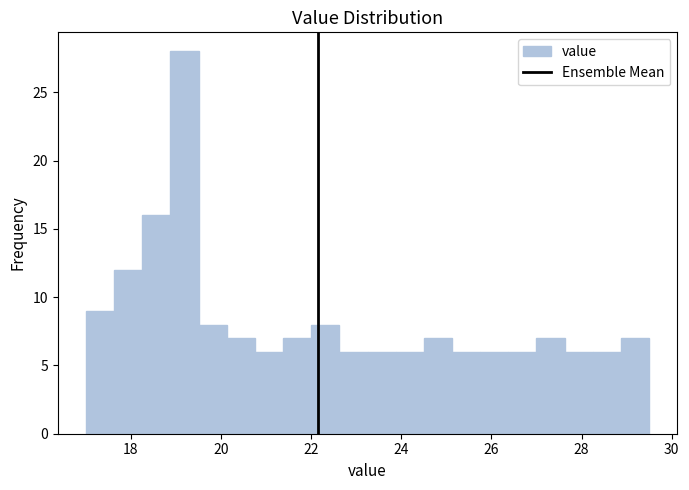

Read against the x-axis, roughly where is the centre of the tallest bar?

19.2